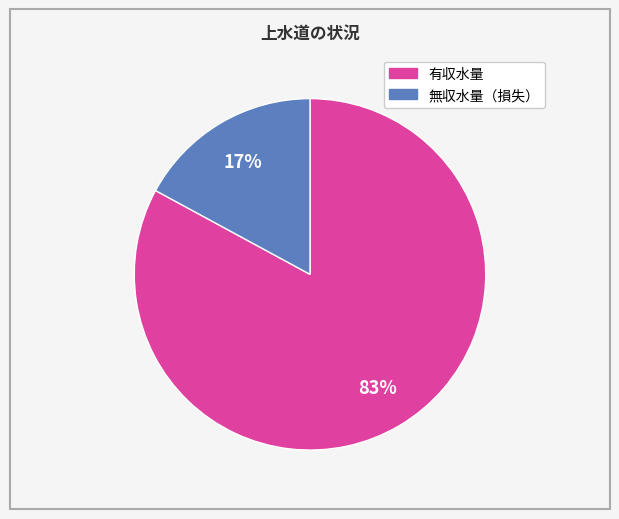

Does any single category account for the majority?

Yes